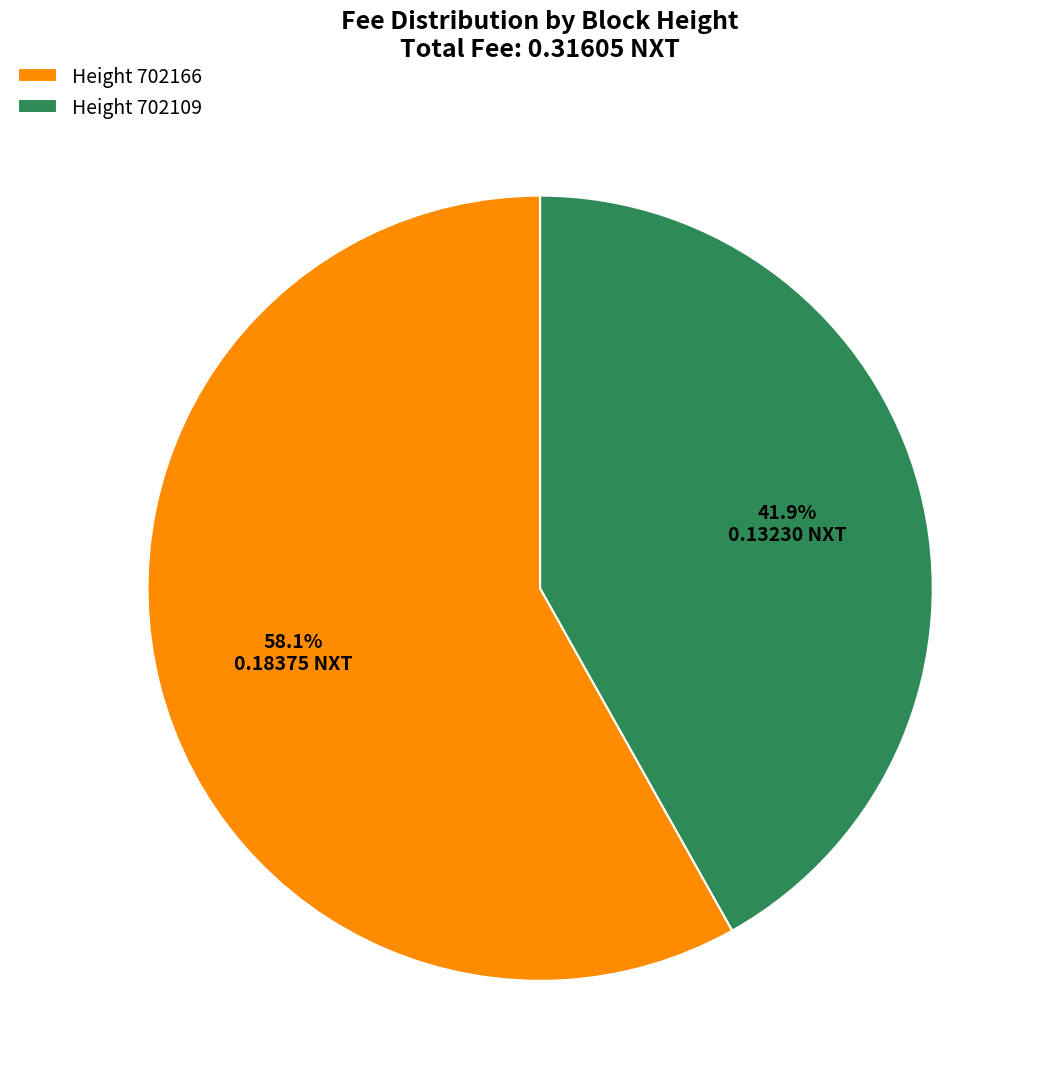

To the nearest percent, what is the difference between the largest and smallest slice percentages?

16%